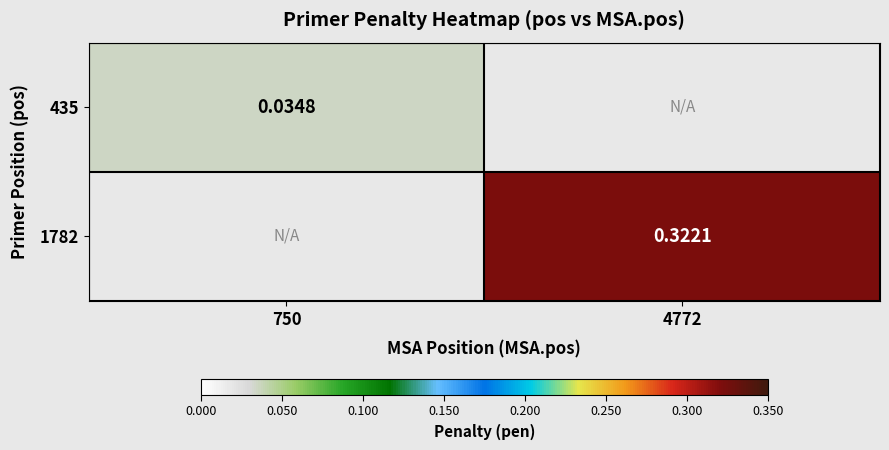

Is it true that 1782 equals 0.3 at 4772?

True